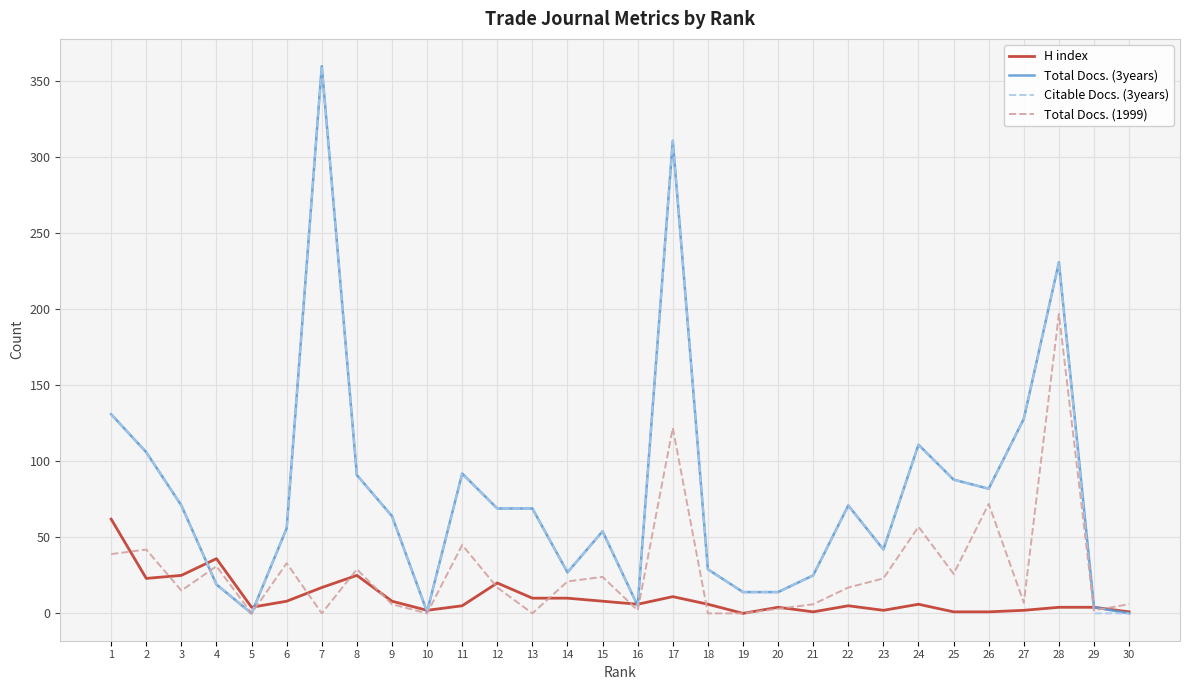

Is it true that Total Docs. (1999) equals 7 at 27?

True